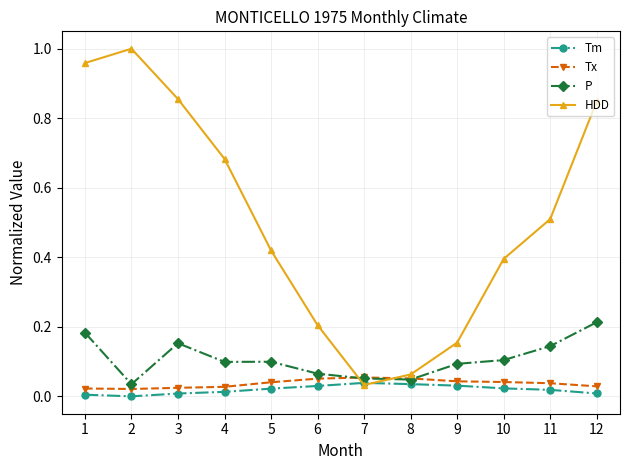

Rank the series at 9 from lowest to highest value.

Tm, Tx, P, HDD